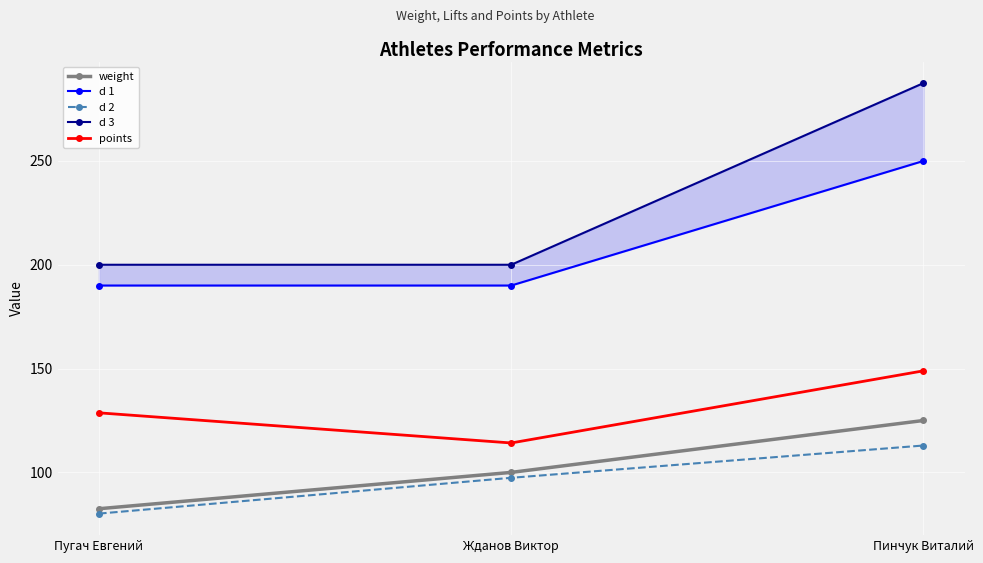

The value of points at Пугач Евгений is 128.7. True or false?

True